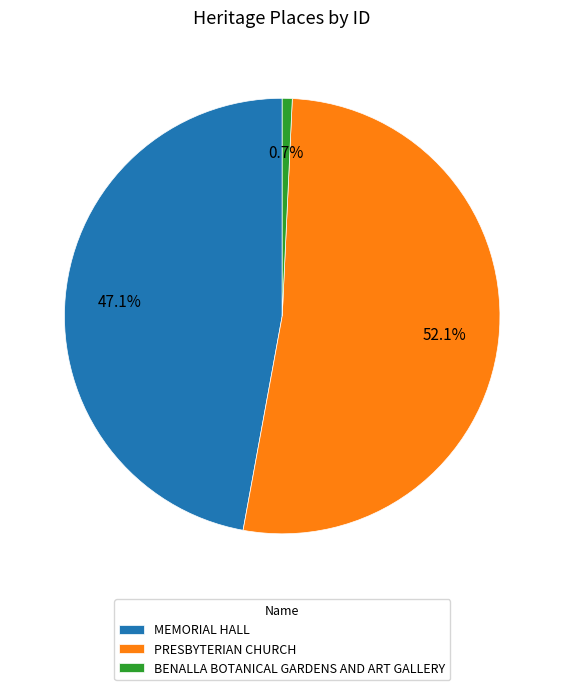

Which slice is the largest?

PRESBYTERIAN CHURCH